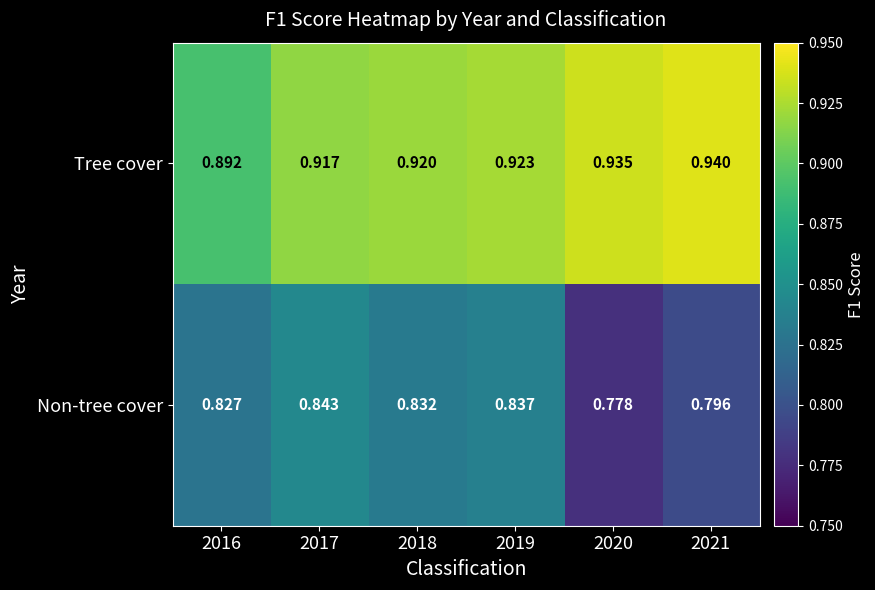

Rank the series by their average value, from lowest to highest.

Non-tree cover, Tree cover